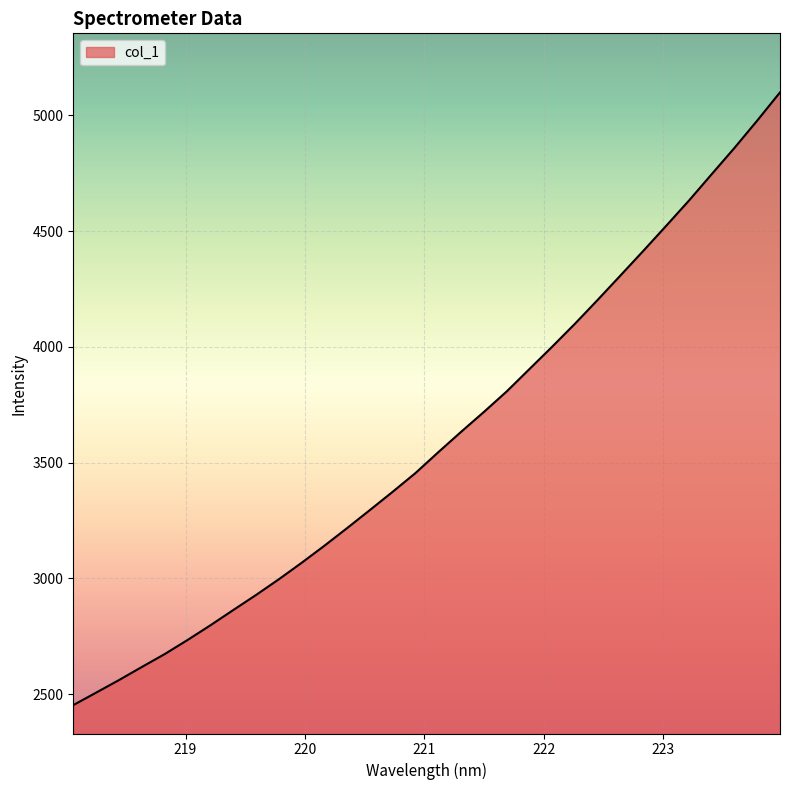

How many lines are shown in the chart?

1